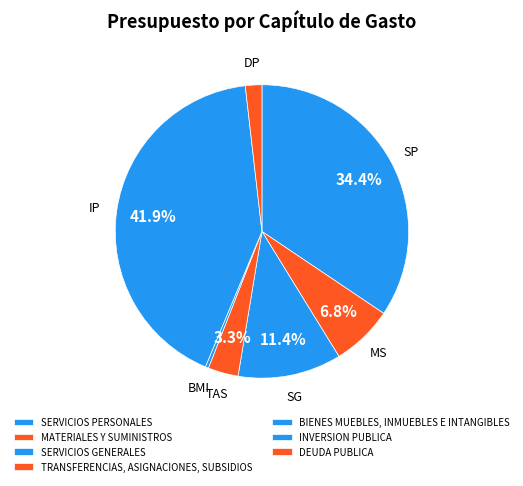

Between MATERIALES Y SUMINISTROS and DEUDA PUBLICA, which is larger?

MATERIALES Y SUMINISTROS